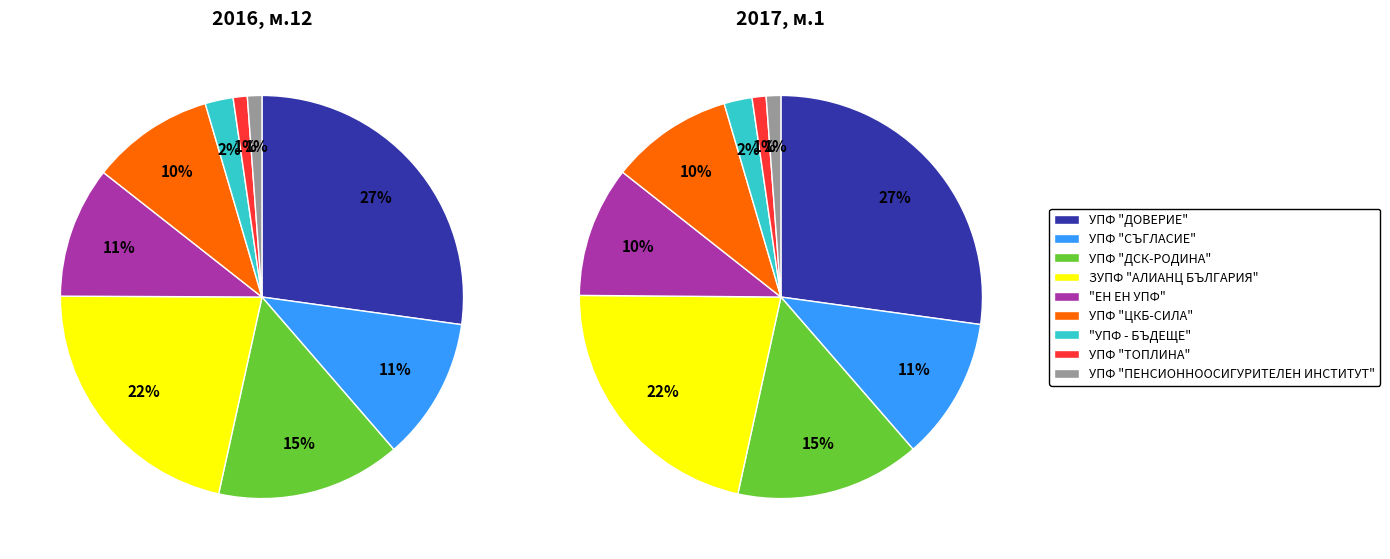

Do values_2017_1 and 2 together represent more than half of the pie?

No